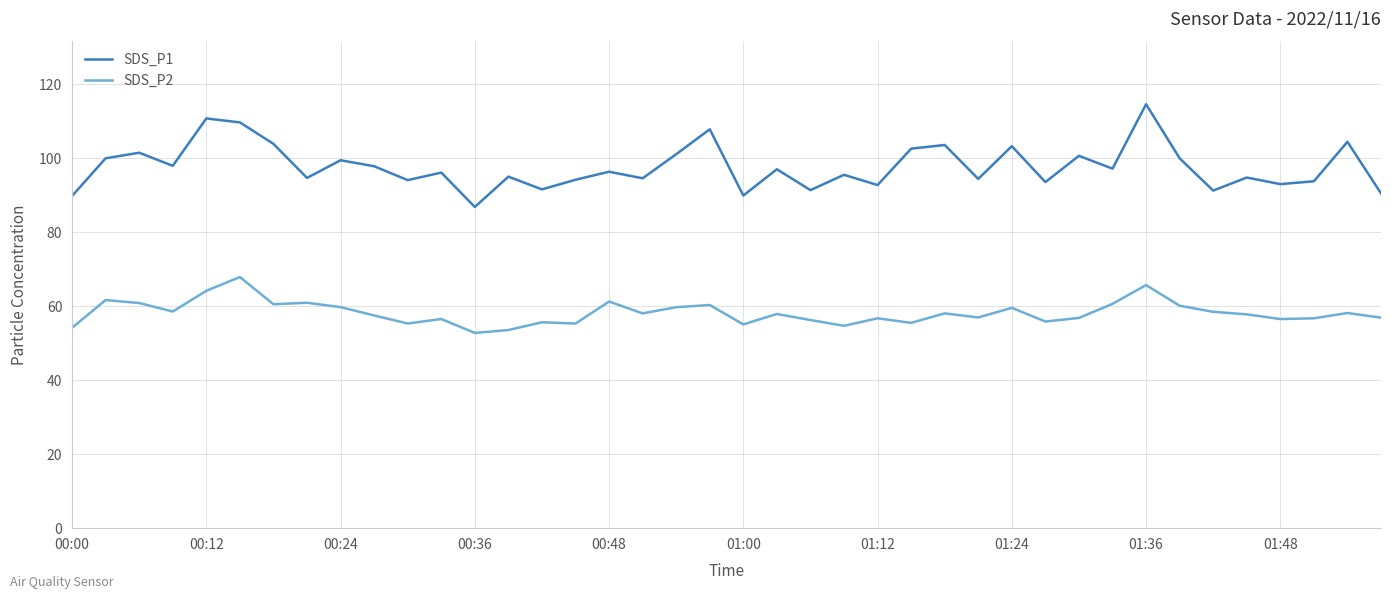

True or false: SDS_P1 and SDS_P2 intersect in this chart.

False